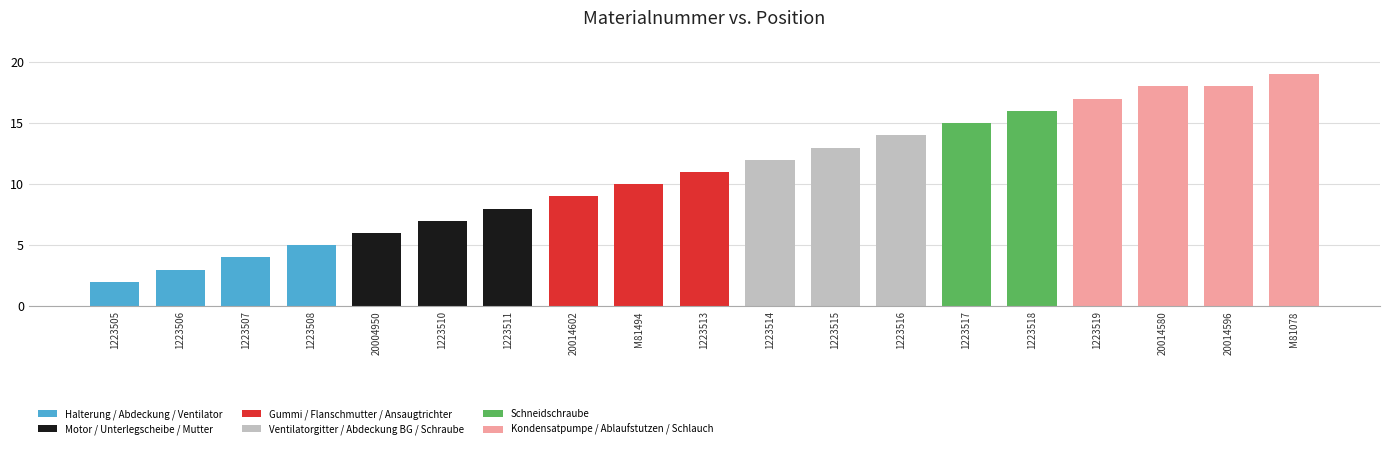

Reading left to right, extract all data points from this chart.

2	3	4	5	6	7	8	9	10	11	12	13	14	15	16	17	18	18	19